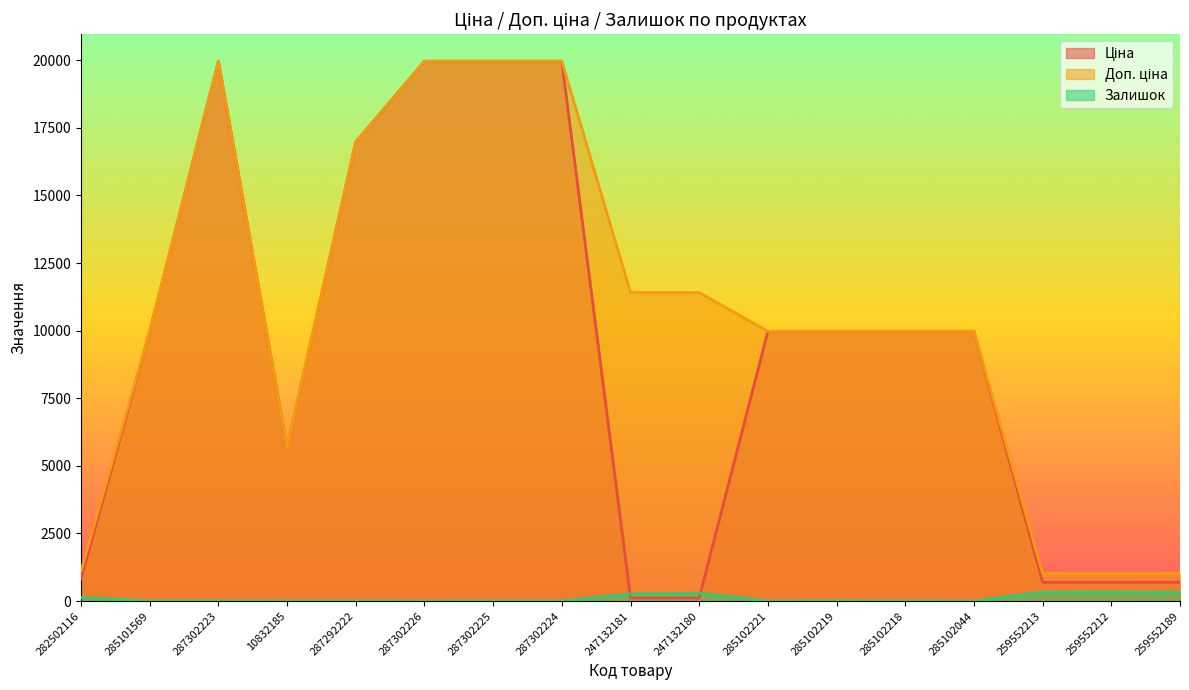

What position from the right is 259552189?

1